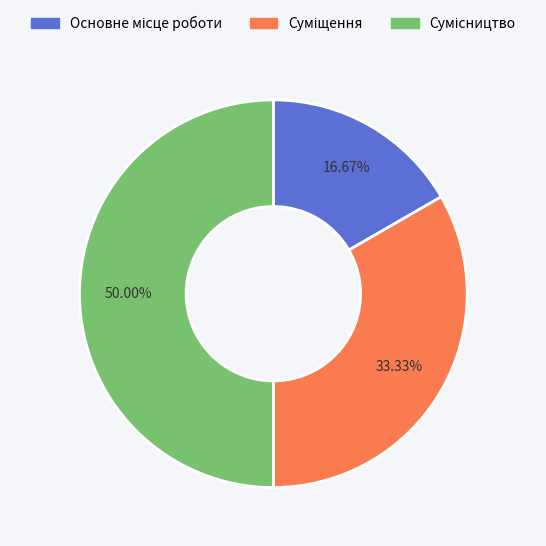

Count the number of slices in the pie.

3